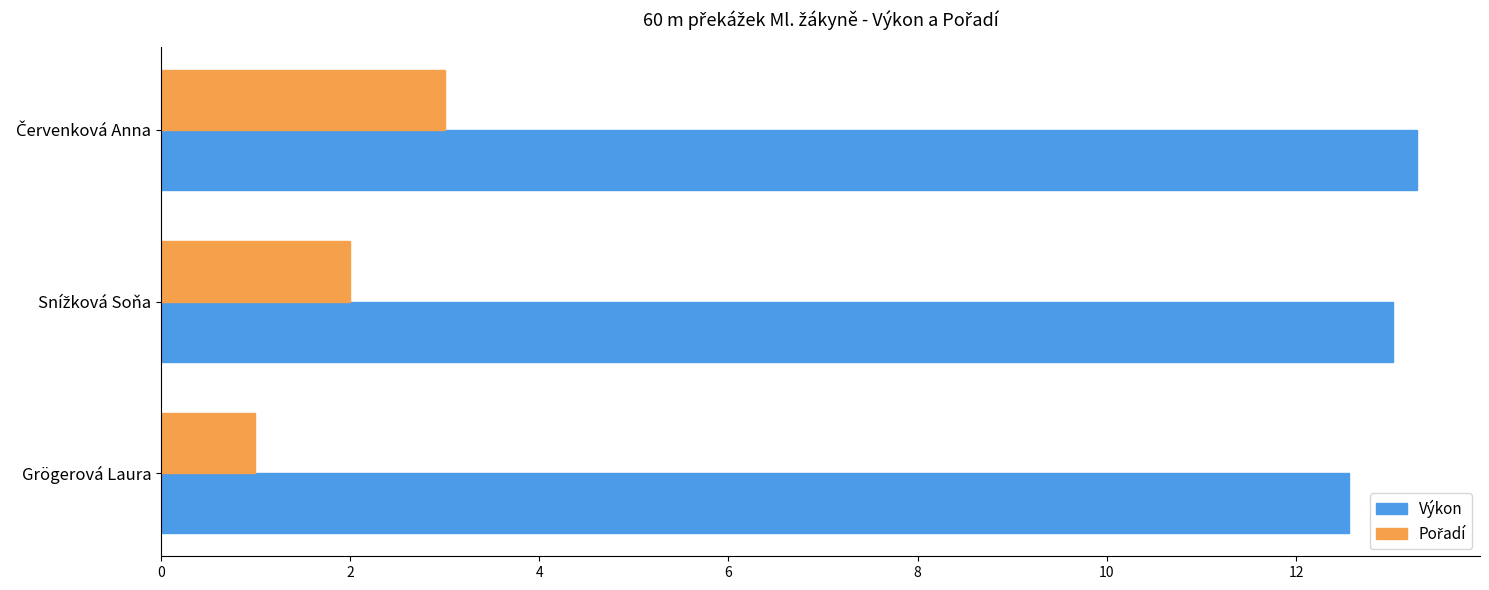

What is the minimum value for Výkon?

12.6